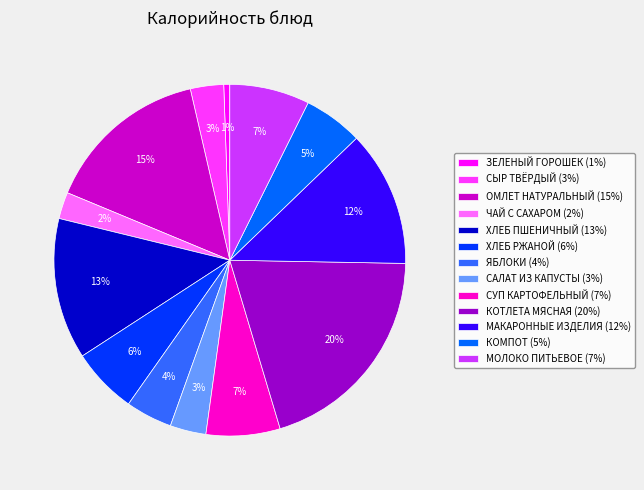

Is there a majority slice in this chart?

No